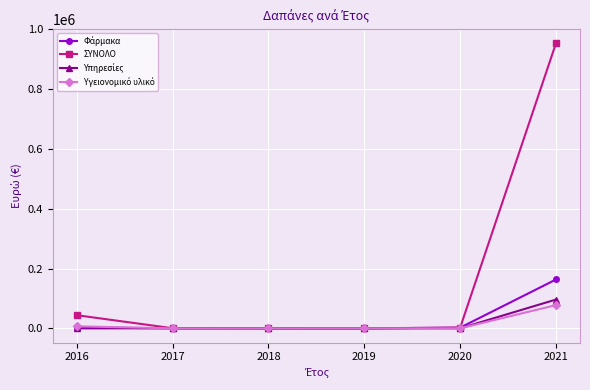

What is the maximum value shown in the chart?

953624.5